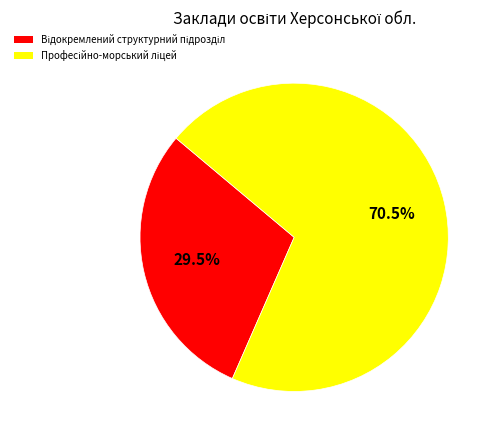

Is there a majority slice in this chart?

Yes